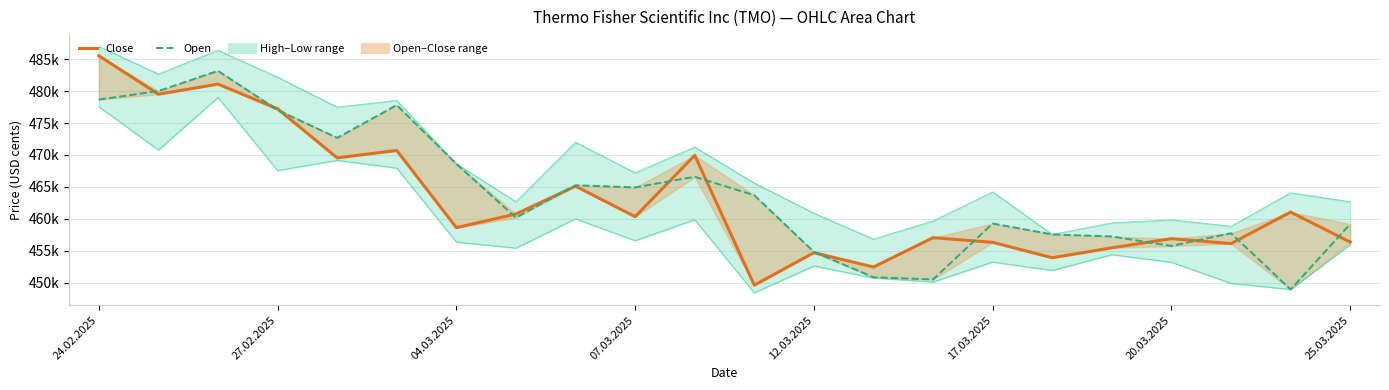

The Open series shows 236000 at 16. True or false?

False